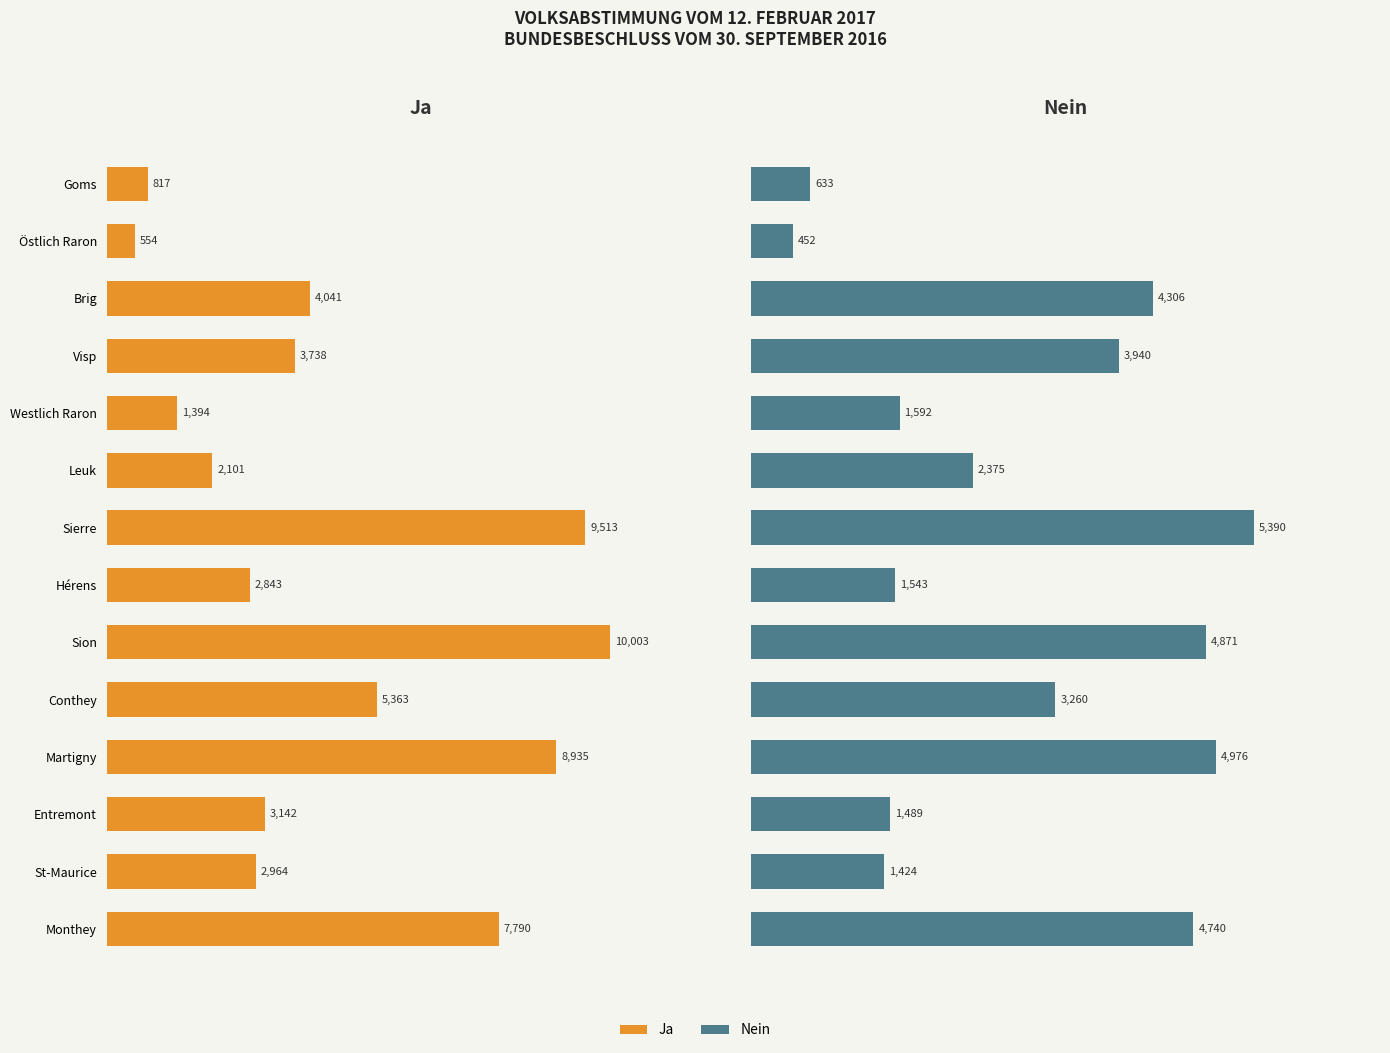

Count the number of data series in this chart.

2